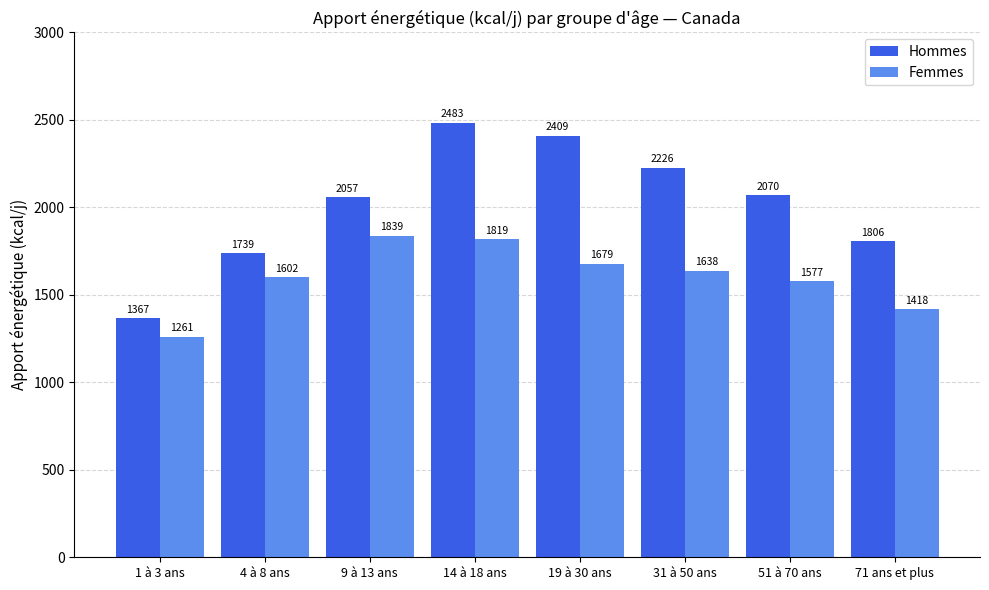

Reading left to right, transcribe all the data shown in this chart.

Hommes: 1367	1739	2057	2483	2409	2226	2070	1806
Femmes: 1261	1602	1839	1819	1679	1638	1577	1418